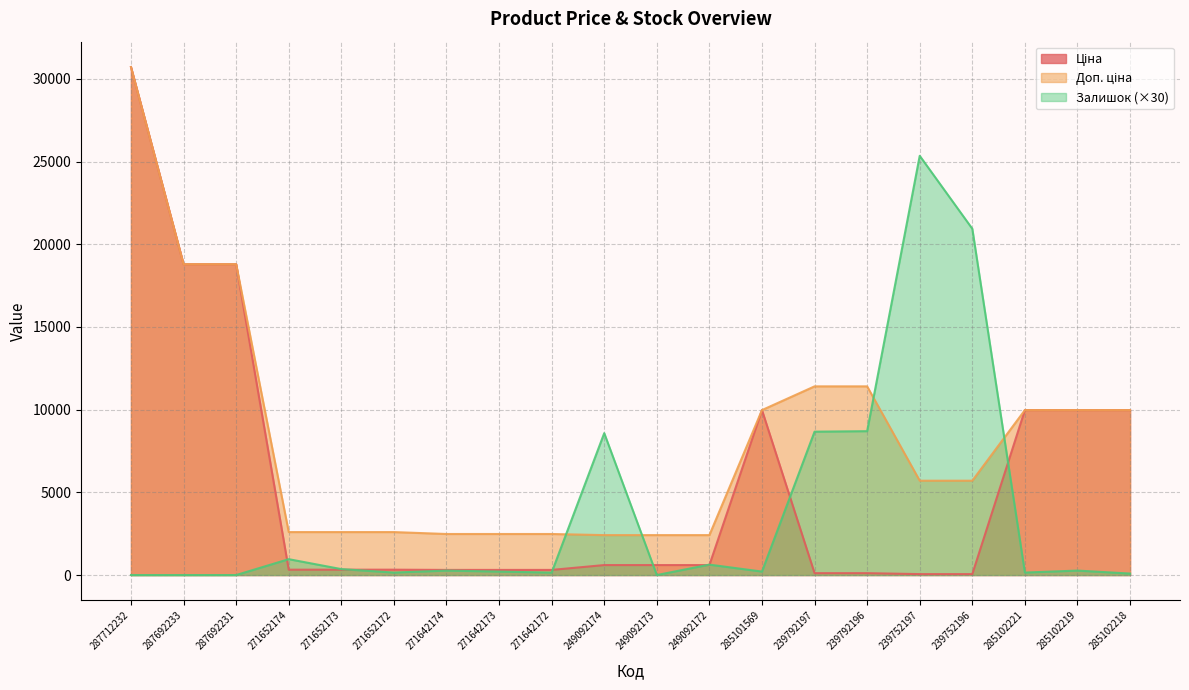

Reading left to right, what are all the values shown in this chart?

Ціна: 287712232=30717.1	287692233=18796.8	287692231=18796.8	271652174=324.8	271652173=324.8	271652172=324.8	271642174=310.3	271642173=310.3	271642172=310.3	249092174=603.7	249092173=603.7	249092172=603.7	285101569=9975.0	239792197=114.1	239792196=114.1	239752197=57.0	239752196=57.0	285102221=9975.0	285102219=9975.0	285102218=9975.0
Доп. ціна: 287712232=30717.1	287692233=18796.8	287692231=18796.8	271652174=2598.3	271652173=2598.3	271652172=2598.3	271642174=2482.4	271642173=2482.4	271642172=2482.4	249092174=2414.8	249092173=2414.8	249092172=2414.8	285101569=9975.0	239792197=11410.0	239792196=11410.0	239752197=5705.0	239752196=5705.0	285102221=9975.0	285102219=9975.0	285102218=9975.0
Залишок: 287712232=0.0	287692233=0.0	287692231=0.0	271652174=960.0	271652173=360.0	271652172=150.0	271642174=270.0	271642173=210.0	271642172=150.0	249092174=8580.0	249092173=0.0	249092172=630.0	285101569=210.0	239792197=8670.0	239792196=8700.0	239752197=25350.0	239752196=20940.0	285102221=150.0	285102219=270.0	285102218=90.0